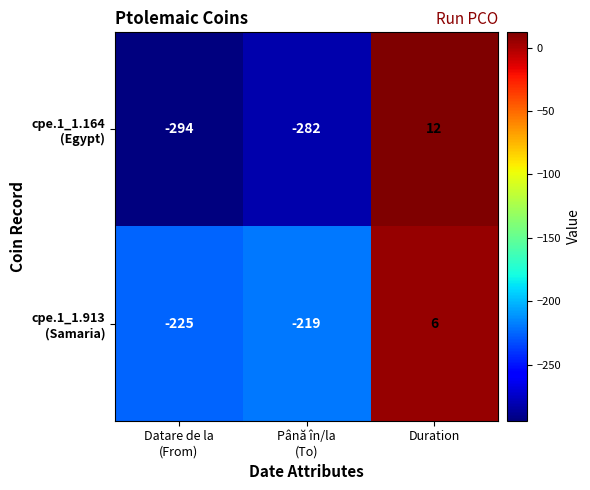

At which category is the sum across all series the highest?

Duration